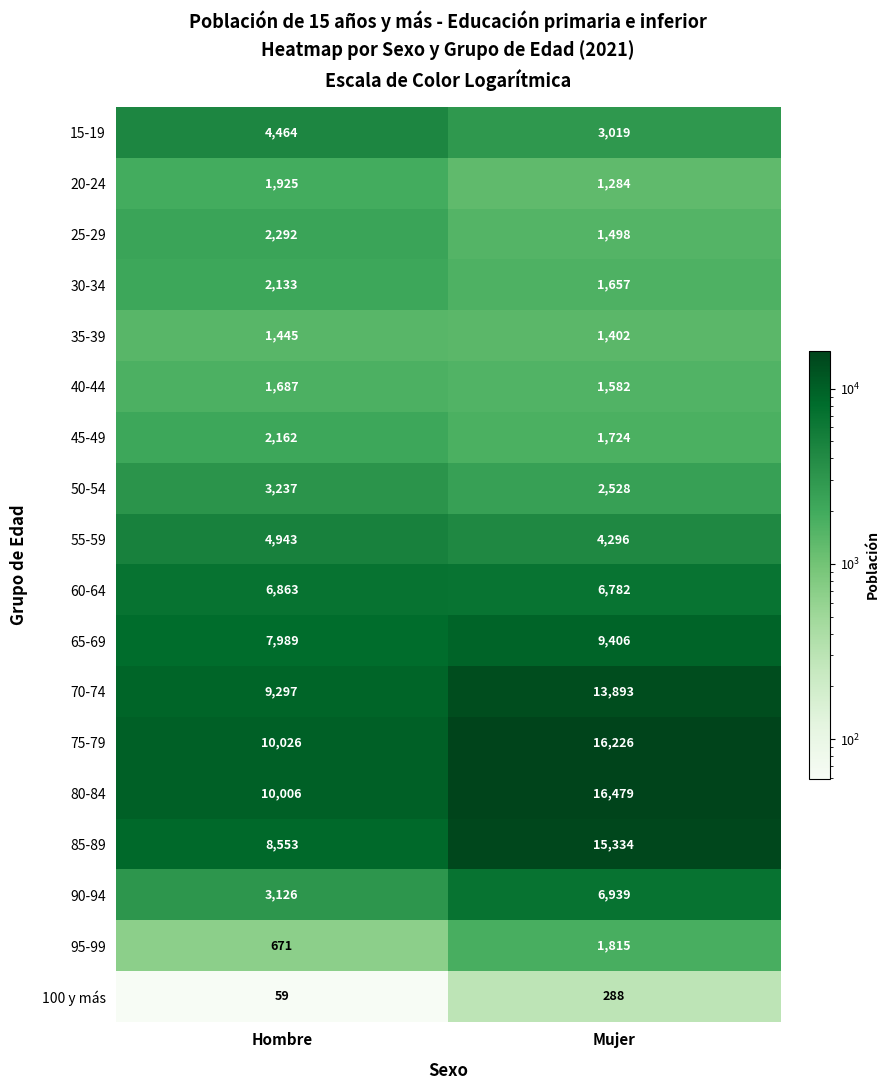

Is it true that 95-99 equals 1214 at Mujer?

False